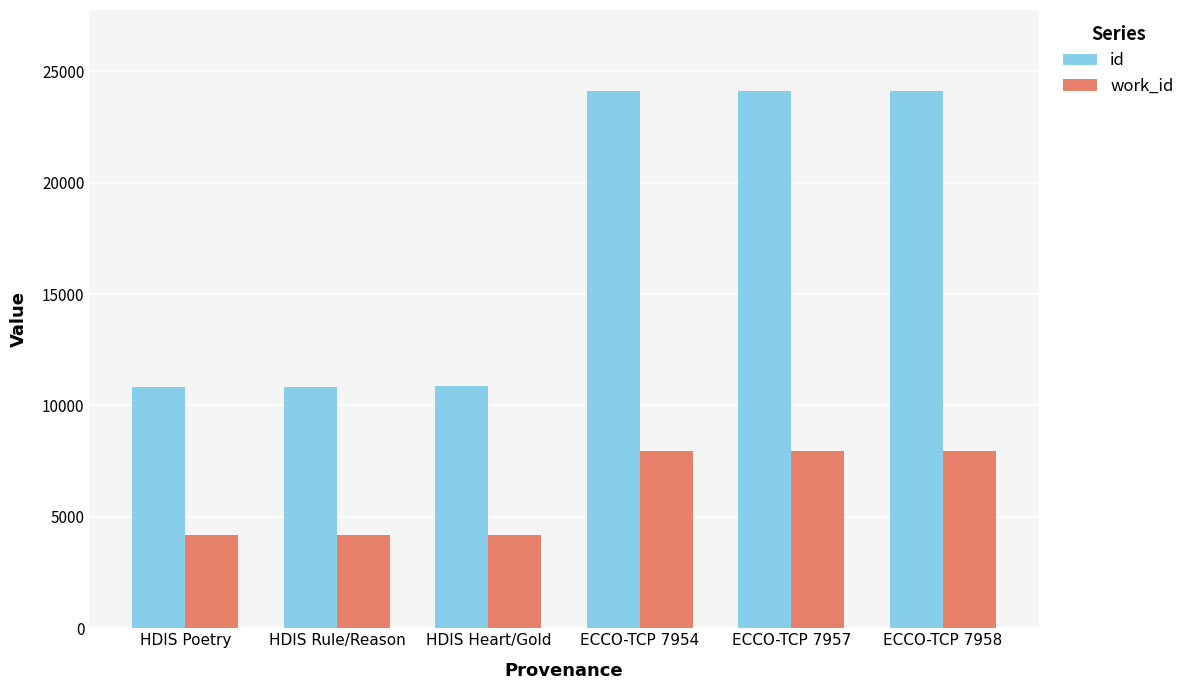

What position from the right is ECCO-TCP 7957?

2